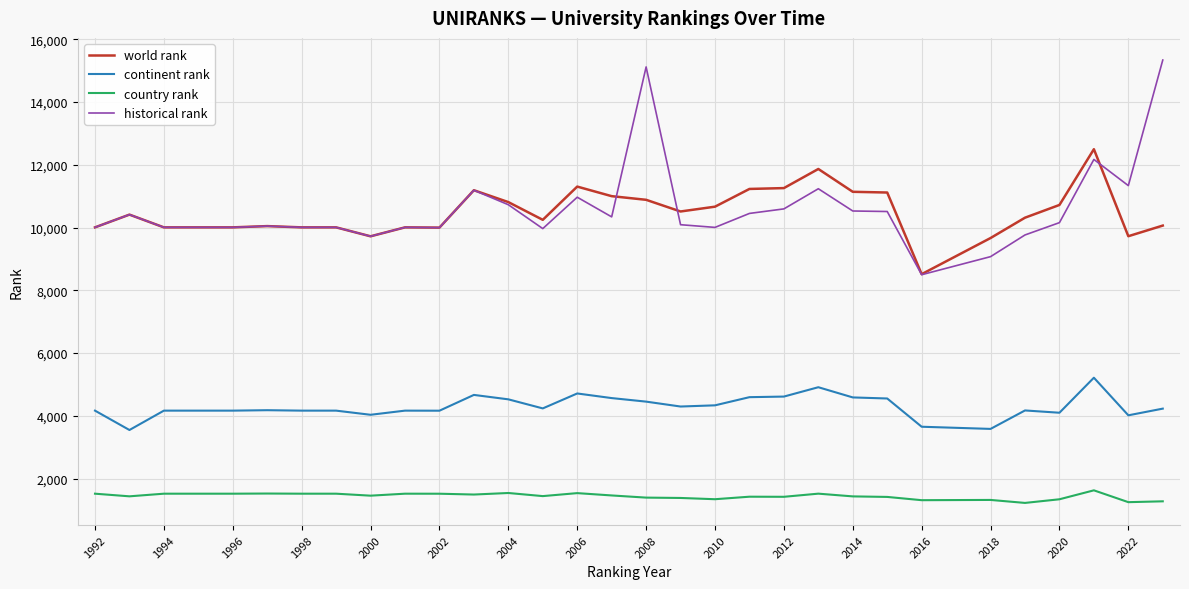

List the series in order of their peak value, lowest first.

country rank, continent rank, world rank, historical rank